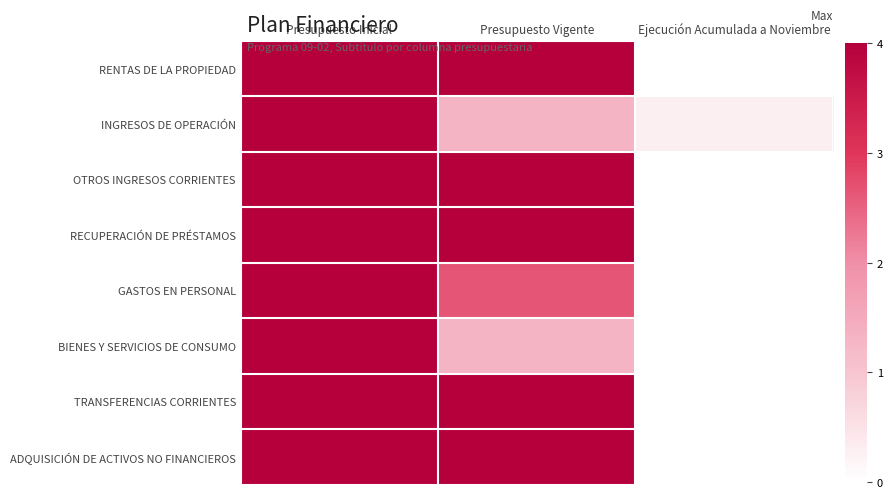

What is the spread (max minus min) of values at Ejecución Acumulada a Noviembre?

0.3